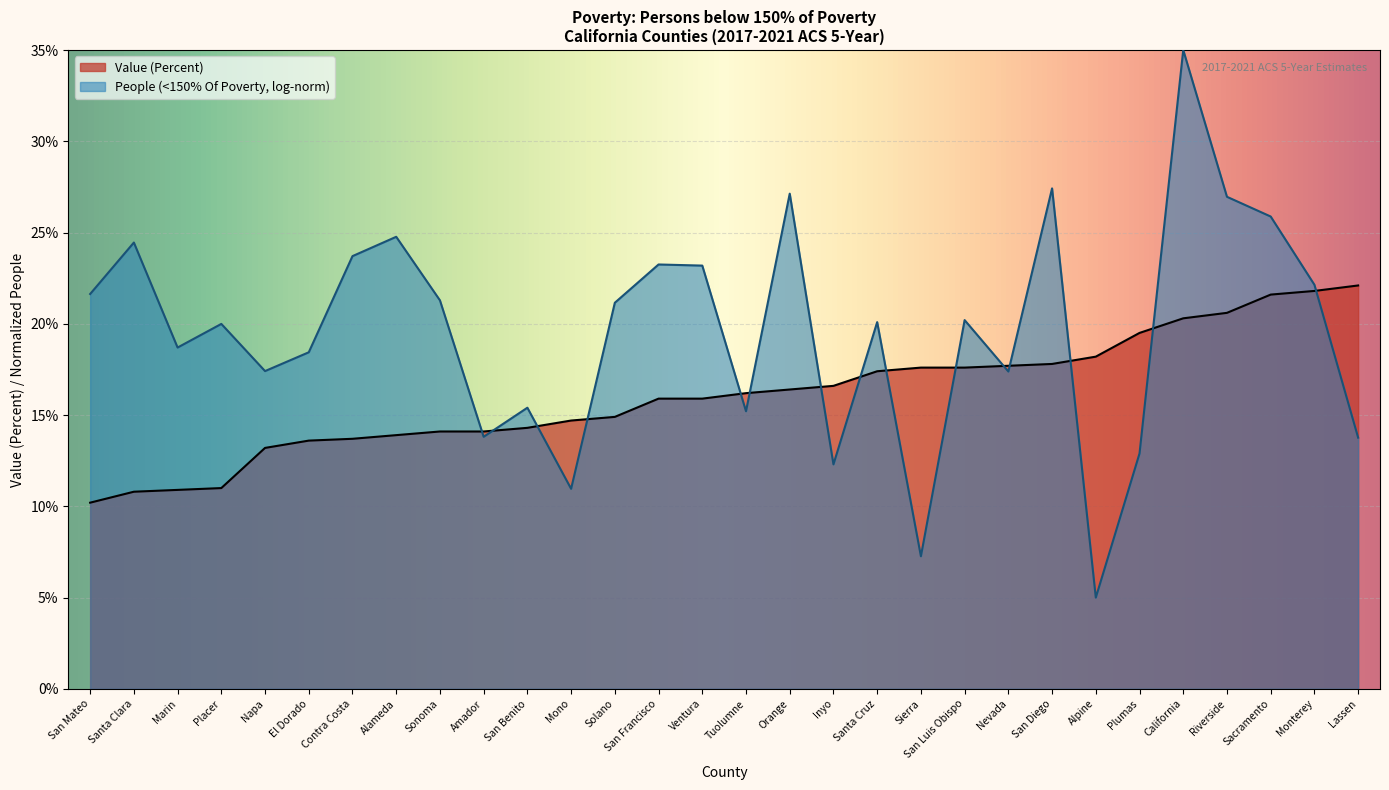

Count the number of values greater than 16.

15